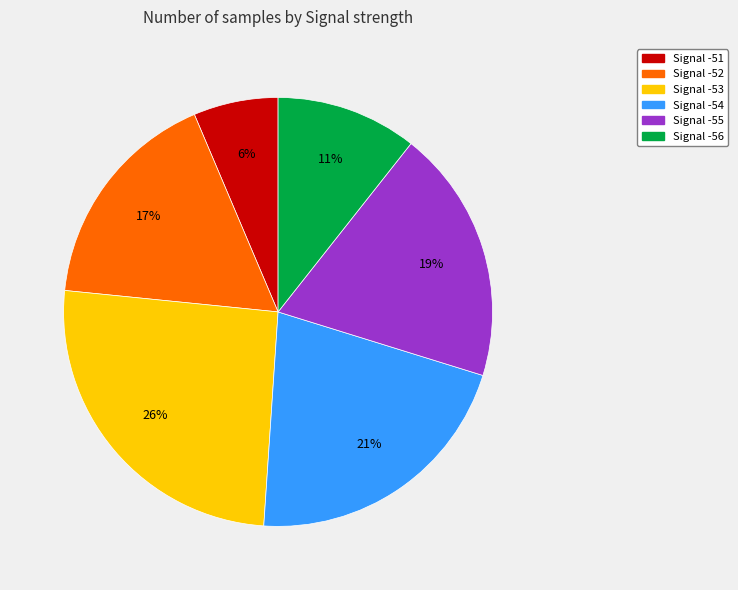

True or false: Signal -55 accounts for 19% of the total.

True